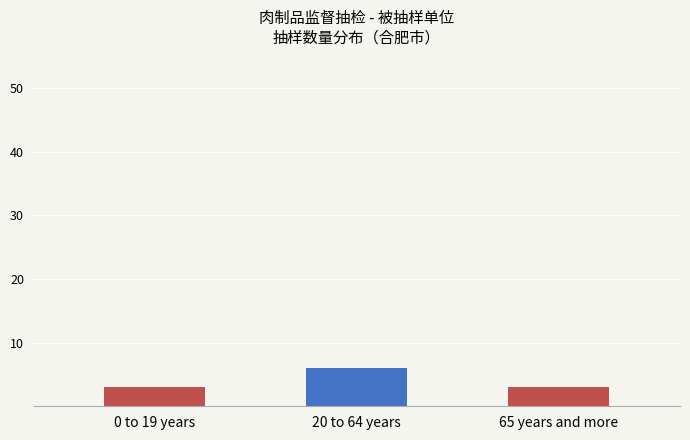

What is the difference between the values at 0 to 19 years and 20 to 64 years?

3